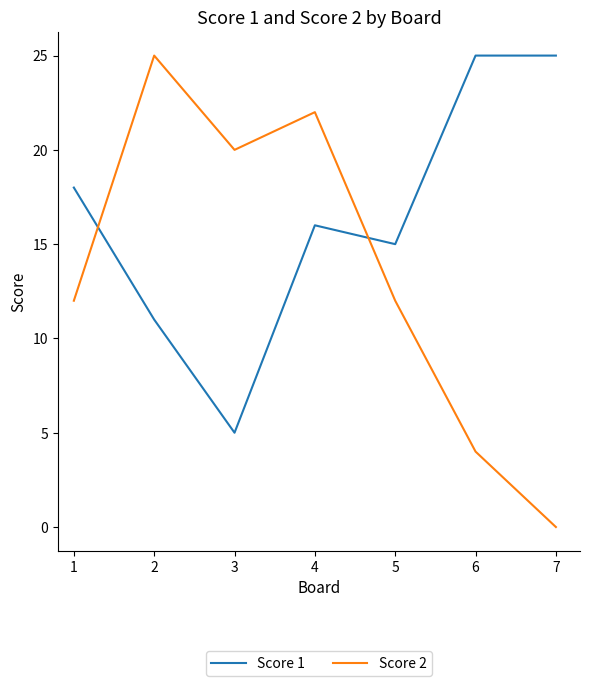

Is it true that Score 2 equals 43 at 2?

False